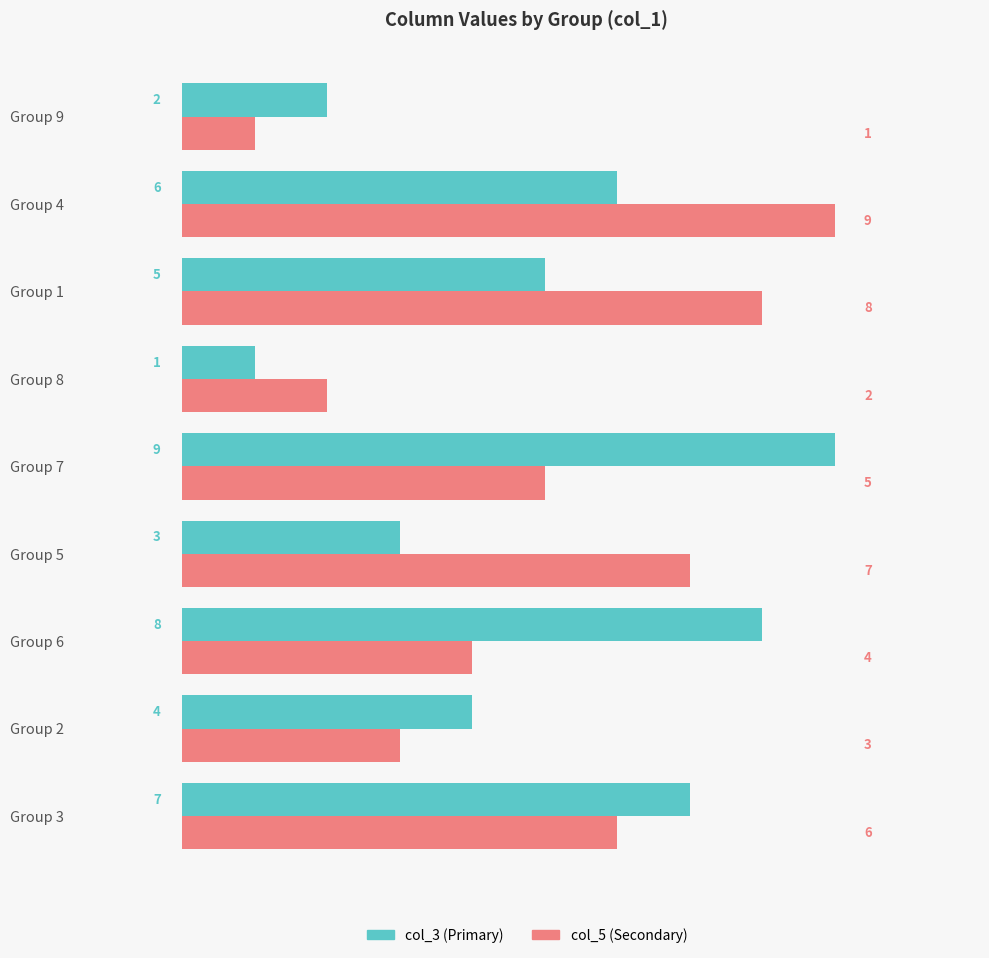

What is the difference between the highest and lowest values at Group 5?

4